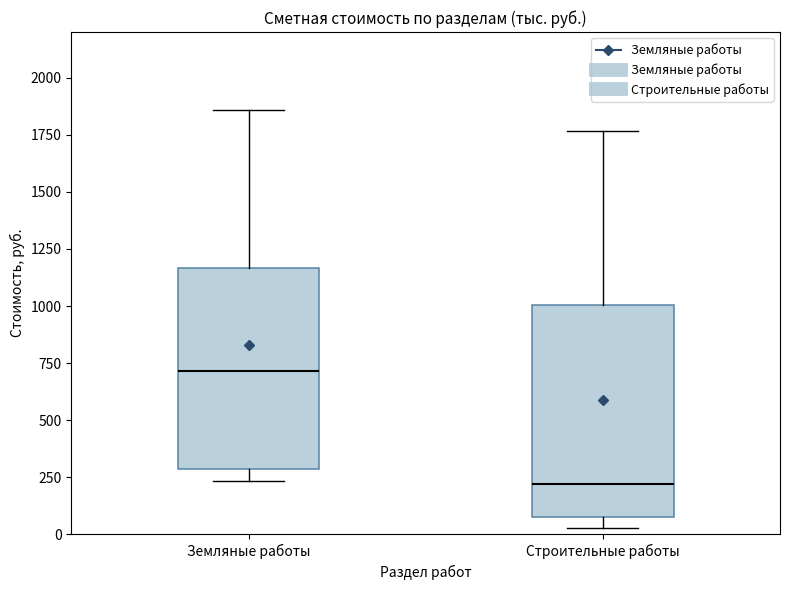

Where does the upper whisker of the box for Земляные работы end on the y-axis? The values are not printed on the chart, so give them approximately, as read against the axis.

1850